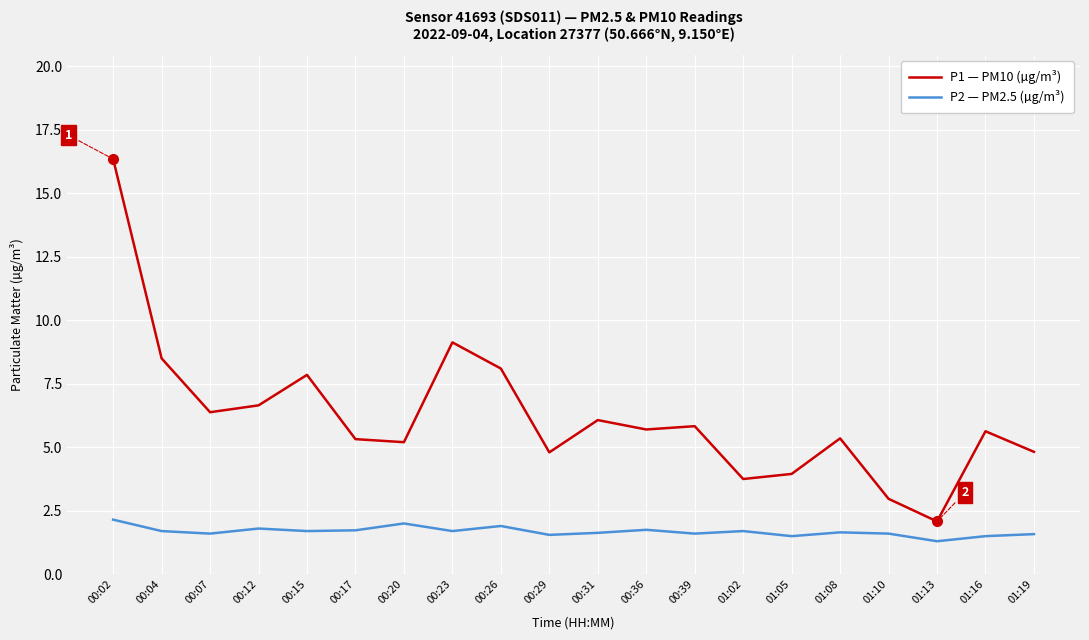

How many distinct data groups are displayed?

2